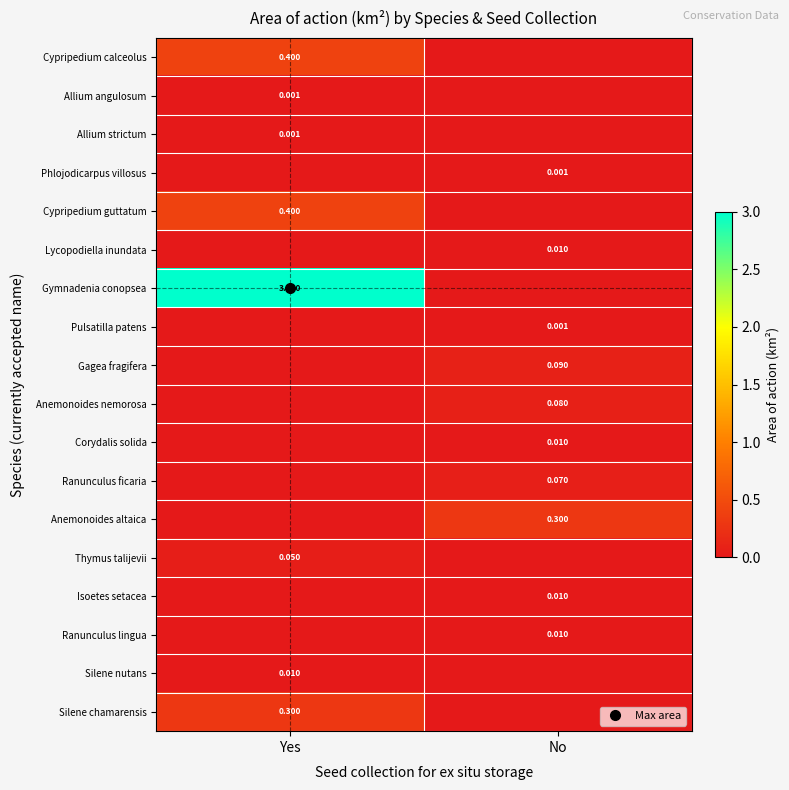

How many data points does each series have?

2